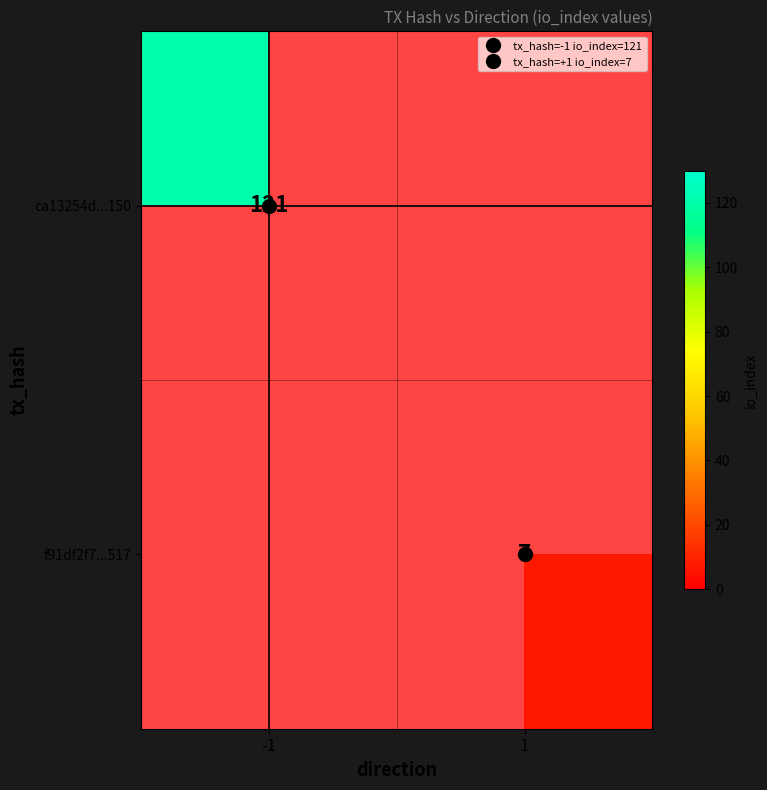

Between 1 and -1, which is larger?

-1